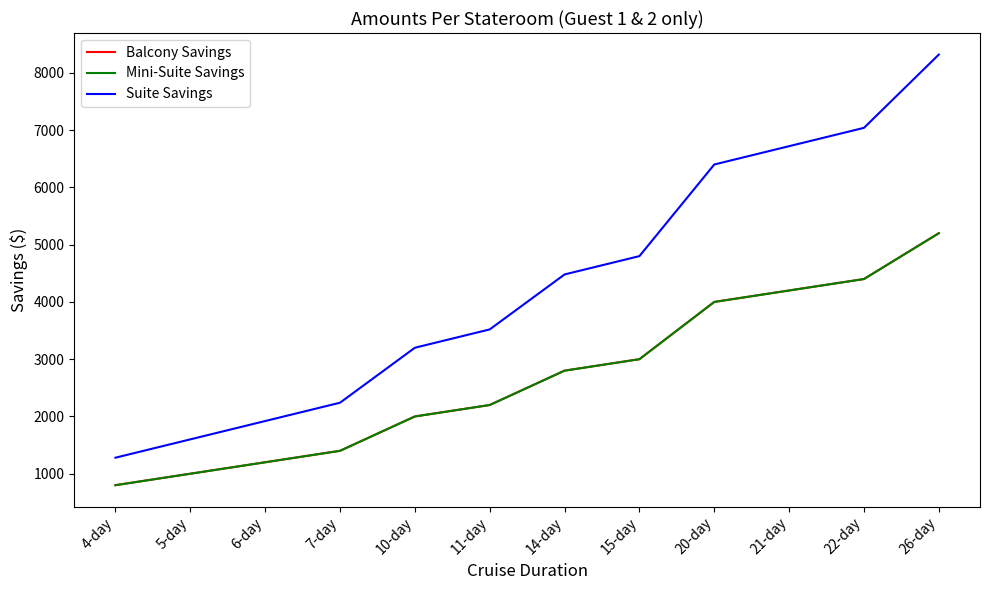

Reading right to left, list all the values displayed in this chart.

Balcony Savings: 26-day=5200	22-day=4400	21-day=4200	20-day=4000	15-day=3000	14-day=2800	11-day=2200	10-day=2000	7-day=1400	6-day=1200	5-day=1000	4-day=800
Mini-Suite Savings: 26-day=5200	22-day=4400	21-day=4200	20-day=4000	15-day=3000	14-day=2800	11-day=2200	10-day=2000	7-day=1400	6-day=1200	5-day=1000	4-day=800
Suite Savings: 26-day=8320	22-day=7040	21-day=6720	20-day=6400	15-day=4800	14-day=4480	11-day=3520	10-day=3200	7-day=2240	6-day=1920	5-day=1600	4-day=1280